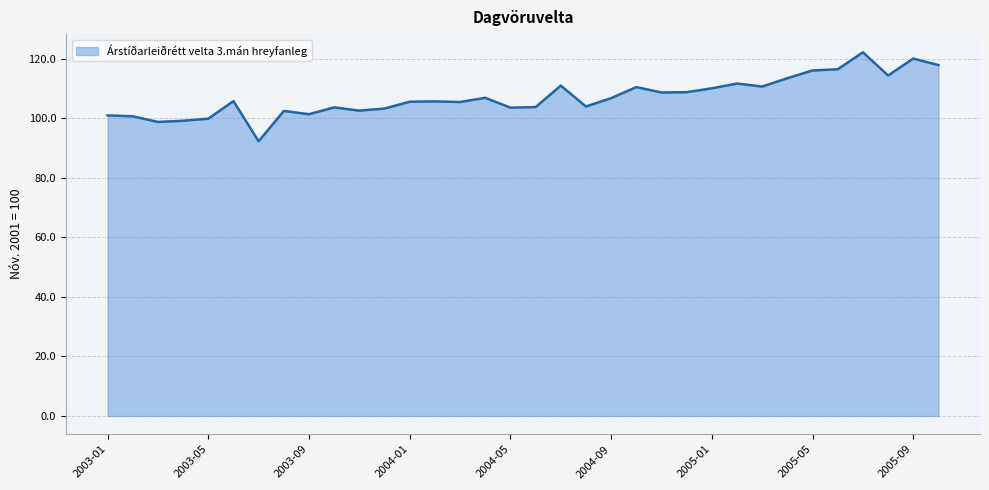

What is the difference between the maximum and minimum values?

29.9